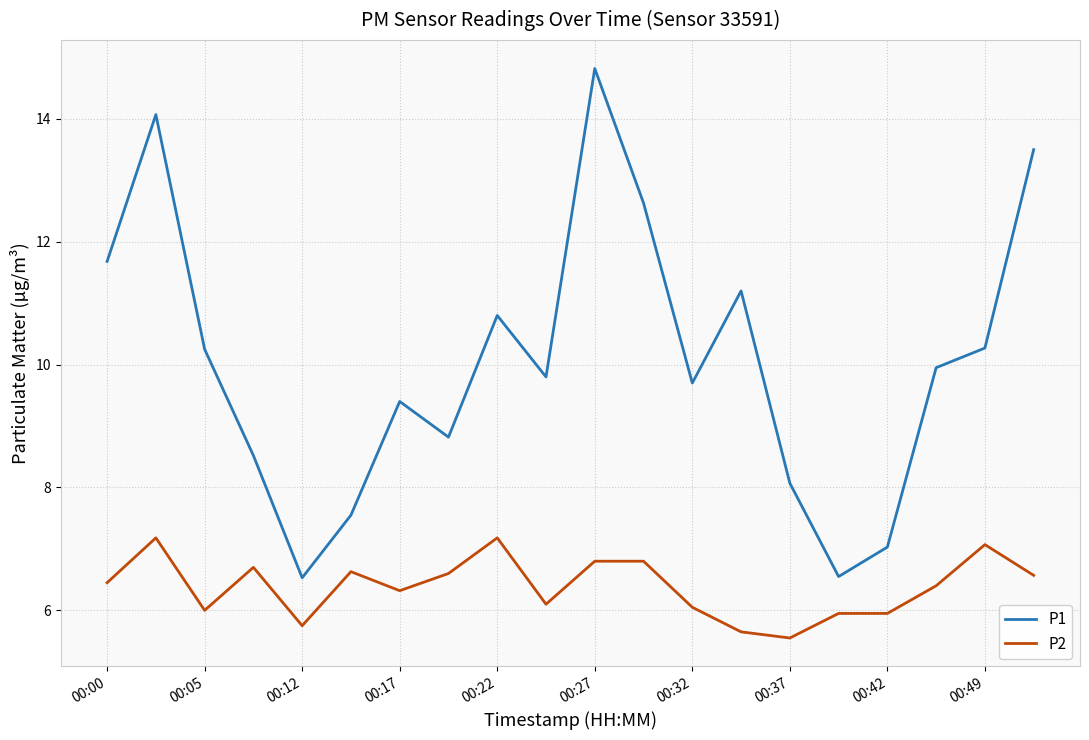

Which series has the largest range (max minus min)?

P1